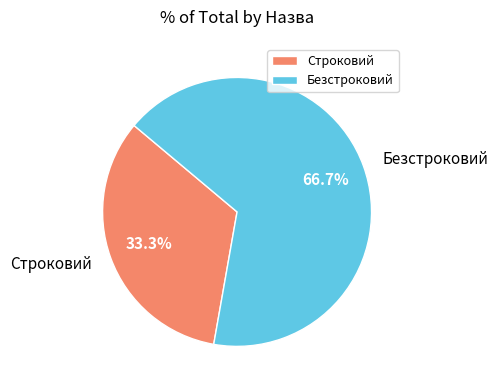

The Строковий slice represents 33% of the pie. True or false?

True